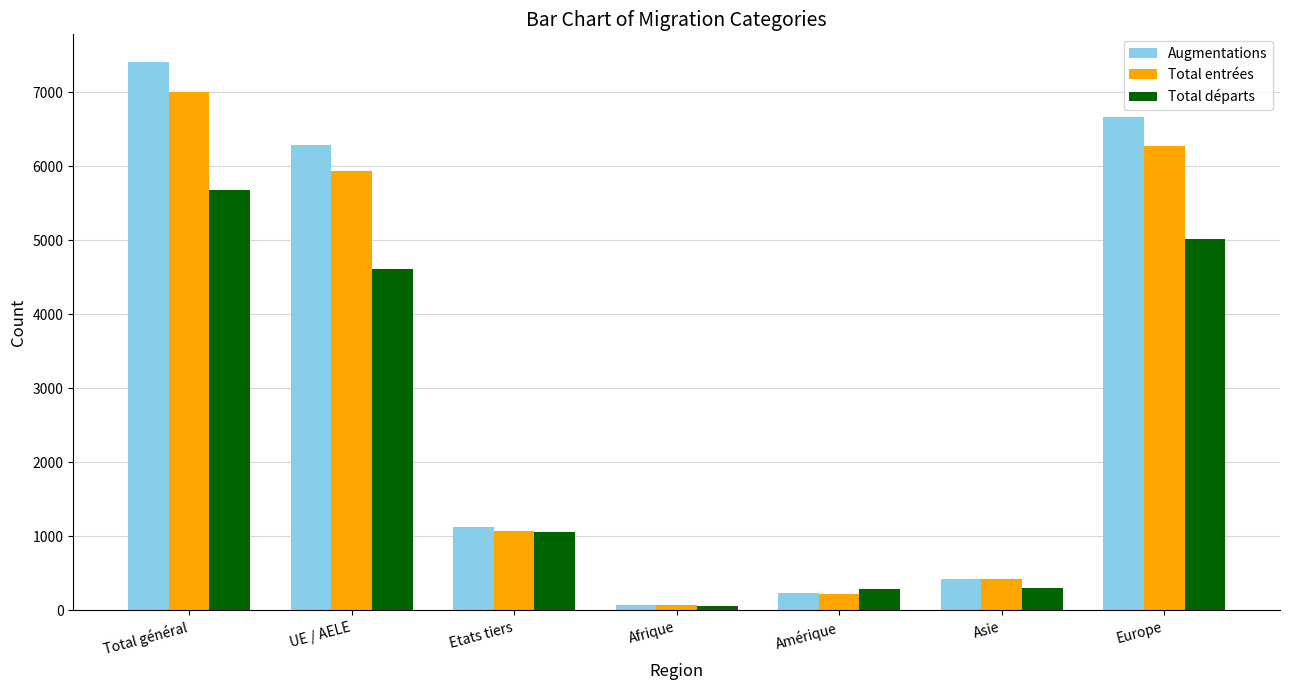

What is the sum of all Augmentations values?

22228